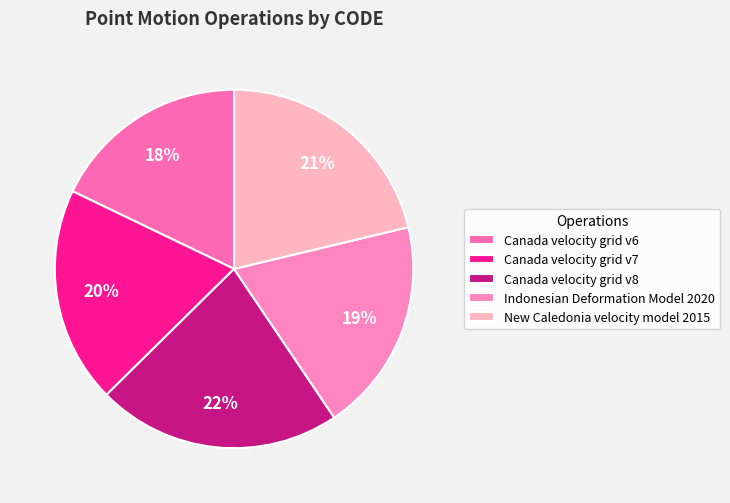

True or false: Canada velocity grid v7 accounts for 20% of the total.

True